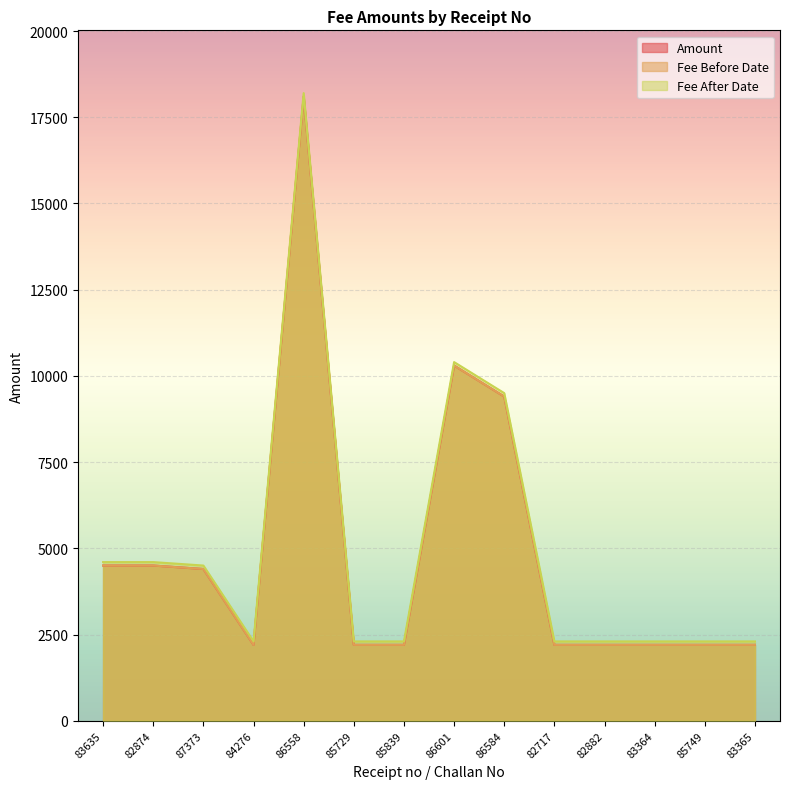

What is the sum of all Fee Before Date values?

68800